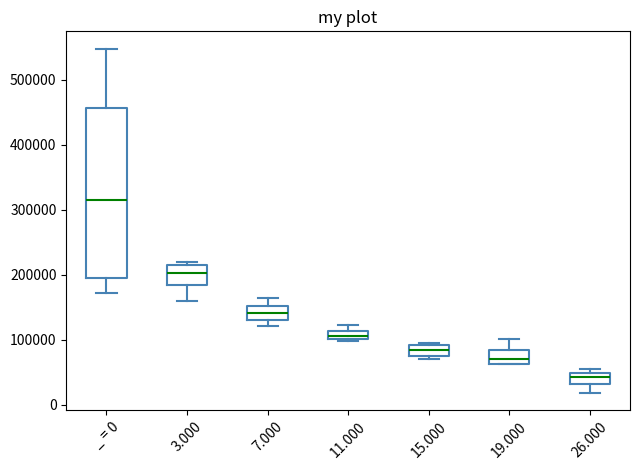

Where is the upper edge of the box for 19.000 on the y-axis? The values are not printed on the chart, so give them approximately, as read against the axis.

80000